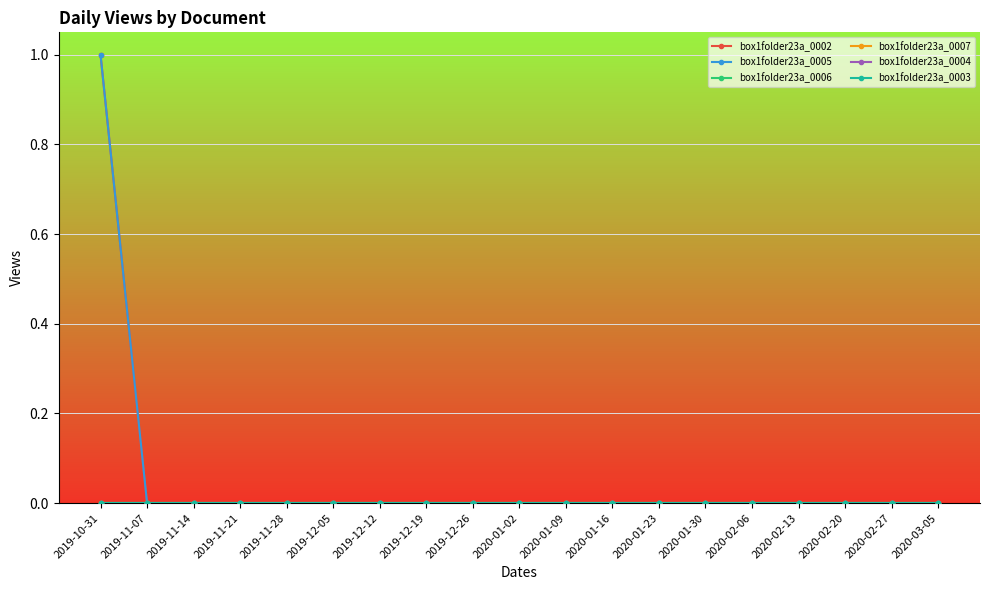

Reading left to right, what are all the values shown in this chart?

box1folder23a_0002: 2019-10-31=1	2019-11-07=0	2019-11-14=0	2019-11-21=0	2019-11-28=0	2019-12-05=0	2019-12-12=0	2019-12-19=0	2019-12-26=0	2020-01-02=0	2020-01-09=0	2020-01-16=0	2020-01-23=0	2020-01-30=0	2020-02-06=0	2020-02-13=0	2020-02-20=0	2020-02-27=0	2020-03-05=0
box1folder23a_0005: 2019-10-31=1	2019-11-07=0	2019-11-14=0	2019-11-21=0	2019-11-28=0	2019-12-05=0	2019-12-12=0	2019-12-19=0	2019-12-26=0	2020-01-02=0	2020-01-09=0	2020-01-16=0	2020-01-23=0	2020-01-30=0	2020-02-06=0	2020-02-13=0	2020-02-20=0	2020-02-27=0	2020-03-05=0
box1folder23a_0006: 2019-10-31=0	2019-11-07=0	2019-11-14=0	2019-11-21=0	2019-11-28=0	2019-12-05=0	2019-12-12=0	2019-12-19=0	2019-12-26=0	2020-01-02=0	2020-01-09=0	2020-01-16=0	2020-01-23=0	2020-01-30=0	2020-02-06=0	2020-02-13=0	2020-02-20=0	2020-02-27=0	2020-03-05=0
box1folder23a_0007: 2019-10-31=0	2019-11-07=0	2019-11-14=0	2019-11-21=0	2019-11-28=0	2019-12-05=0	2019-12-12=0	2019-12-19=0	2019-12-26=0	2020-01-02=0	2020-01-09=0	2020-01-16=0	2020-01-23=0	2020-01-30=0	2020-02-06=0	2020-02-13=0	2020-02-20=0	2020-02-27=0	2020-03-05=0
box1folder23a_0004: 2019-10-31=0	2019-11-07=0	2019-11-14=0	2019-11-21=0	2019-11-28=0	2019-12-05=0	2019-12-12=0	2019-12-19=0	2019-12-26=0	2020-01-02=0	2020-01-09=0	2020-01-16=0	2020-01-23=0	2020-01-30=0	2020-02-06=0	2020-02-13=0	2020-02-20=0	2020-02-27=0	2020-03-05=0
box1folder23a_0003: 2019-10-31=0	2019-11-07=0	2019-11-14=0	2019-11-21=0	2019-11-28=0	2019-12-05=0	2019-12-12=0	2019-12-19=0	2019-12-26=0	2020-01-02=0	2020-01-09=0	2020-01-16=0	2020-01-23=0	2020-01-30=0	2020-02-06=0	2020-02-13=0	2020-02-20=0	2020-02-27=0	2020-03-05=0